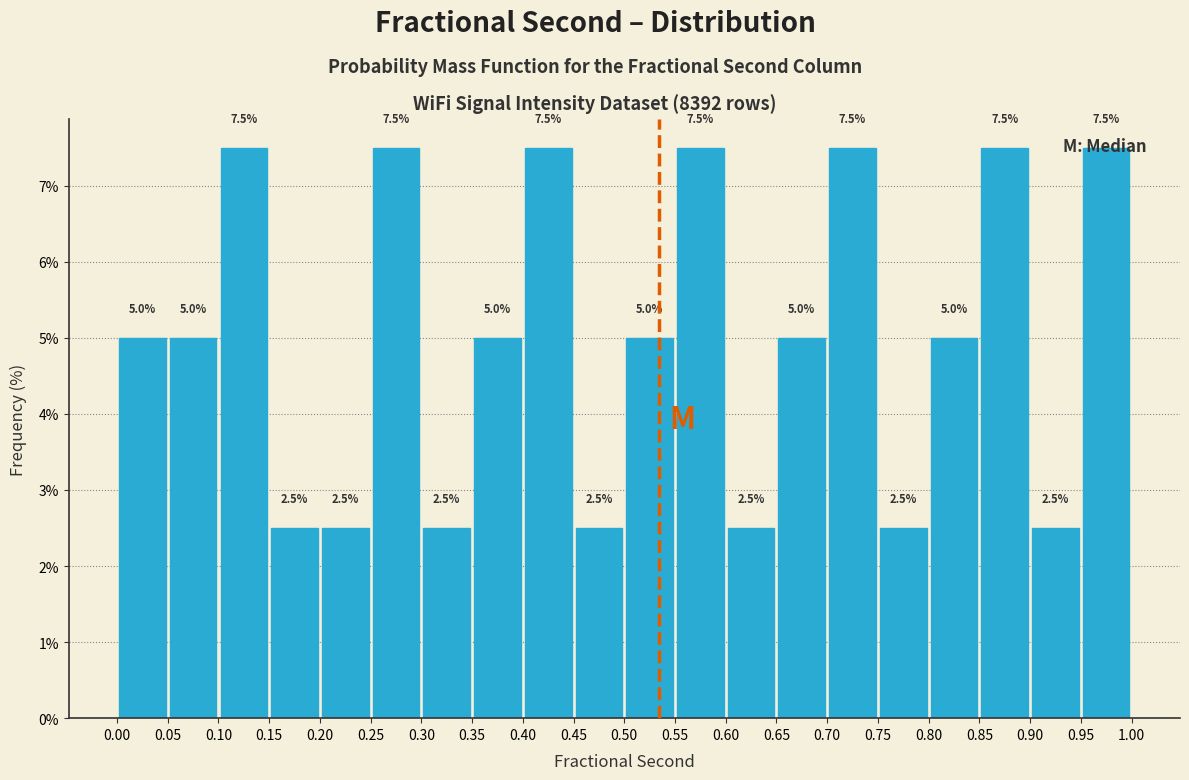

Reading left to right, list every bar in this chart as the range it spans on the x-axis followed by its height.

0.00 to 0.05: 5.0
0.05 to 0.10: 5.0
0.10 to 0.15: 7.5
0.15 to 0.20: 2.5
0.20 to 0.25: 2.5
0.25 to 0.30: 7.5
0.30 to 0.35: 2.5
0.35 to 0.40: 5.0
0.40 to 0.45: 7.5
0.45 to 0.50: 2.5
0.50 to 0.55: 5.0
0.55 to 0.60: 7.5
0.60 to 0.65: 2.5
0.65 to 0.70: 5.0
0.70 to 0.75: 7.5
0.75 to 0.80: 2.5
0.80 to 0.85: 5.0
0.85 to 0.90: 7.5
0.90 to 0.95: 2.5
0.95 to 1.00: 7.5